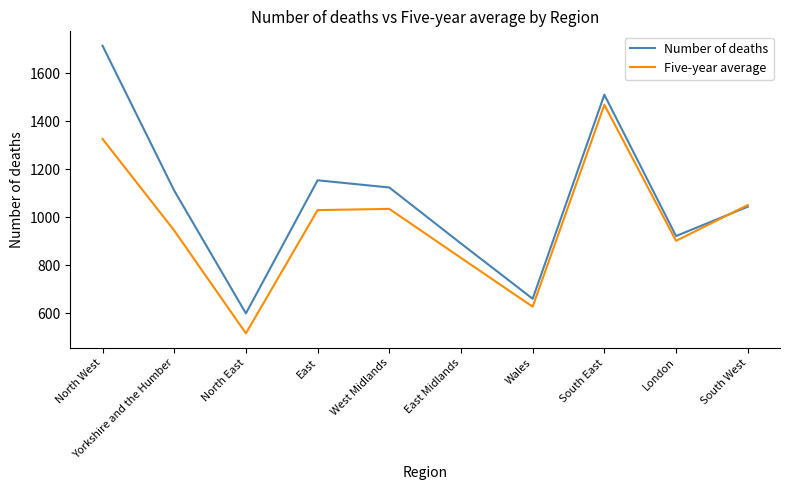

What is the approximate value of Number of deaths at South West, to the nearest 50?

1050